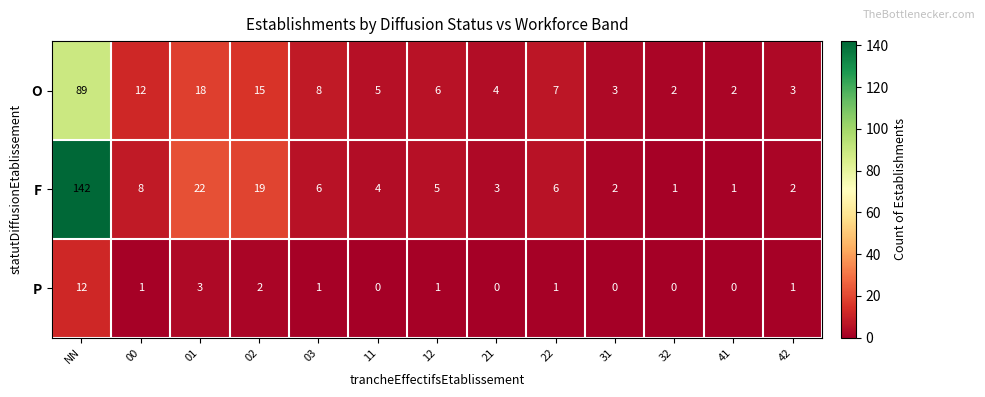

What is the difference between the highest and lowest values at 01?

19